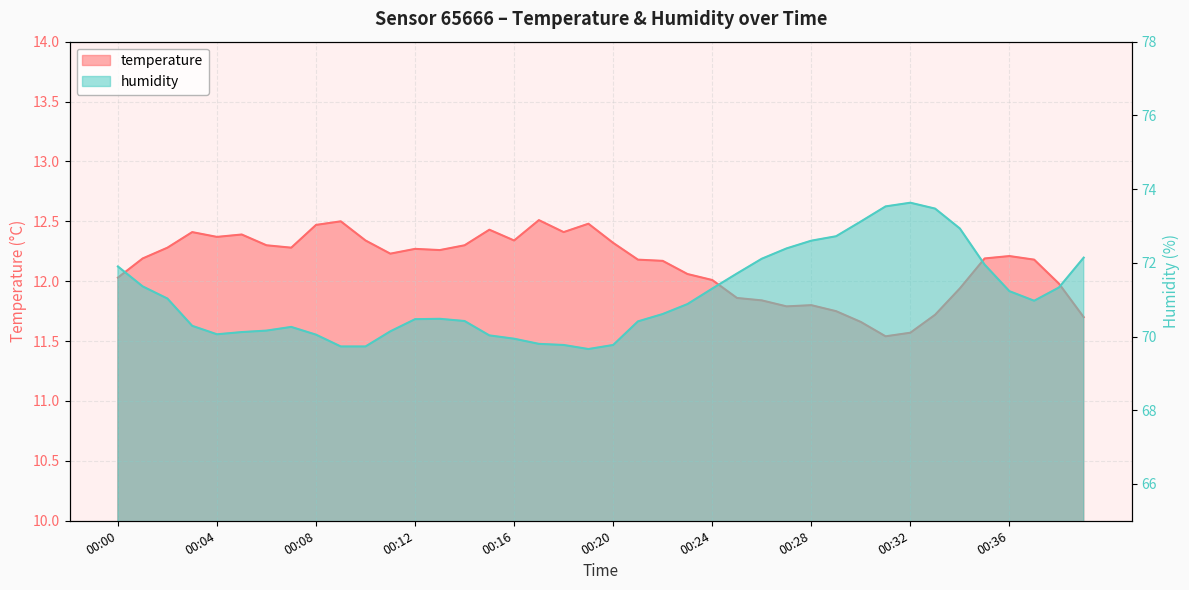

At which label does temperature first exceed 12?

00:00